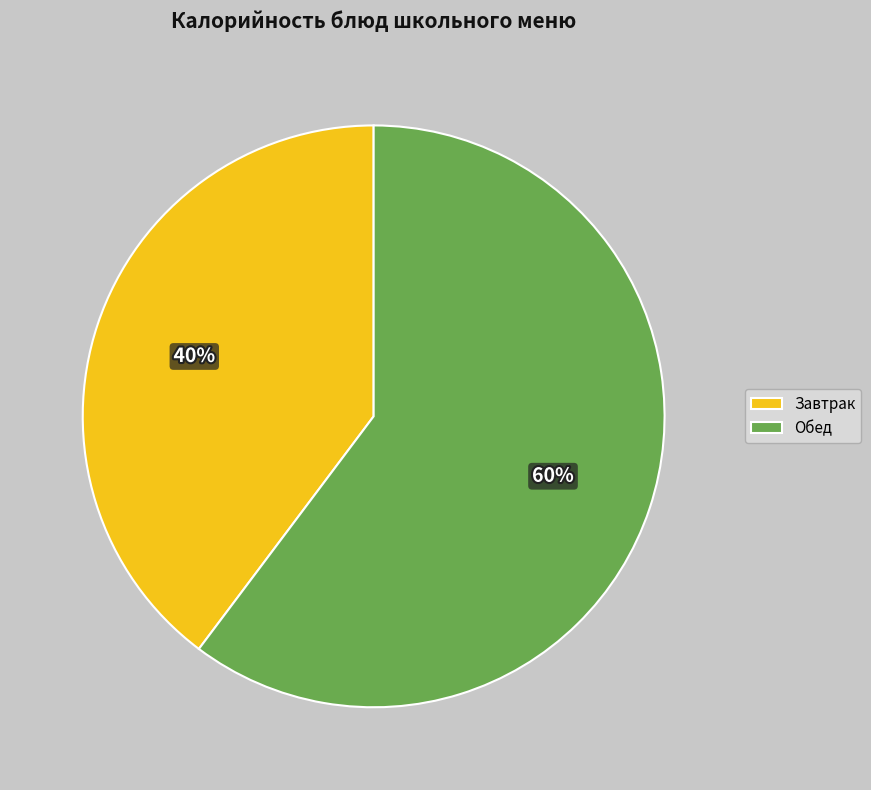

Is it true that Завтрак is 40% of the pie?

True